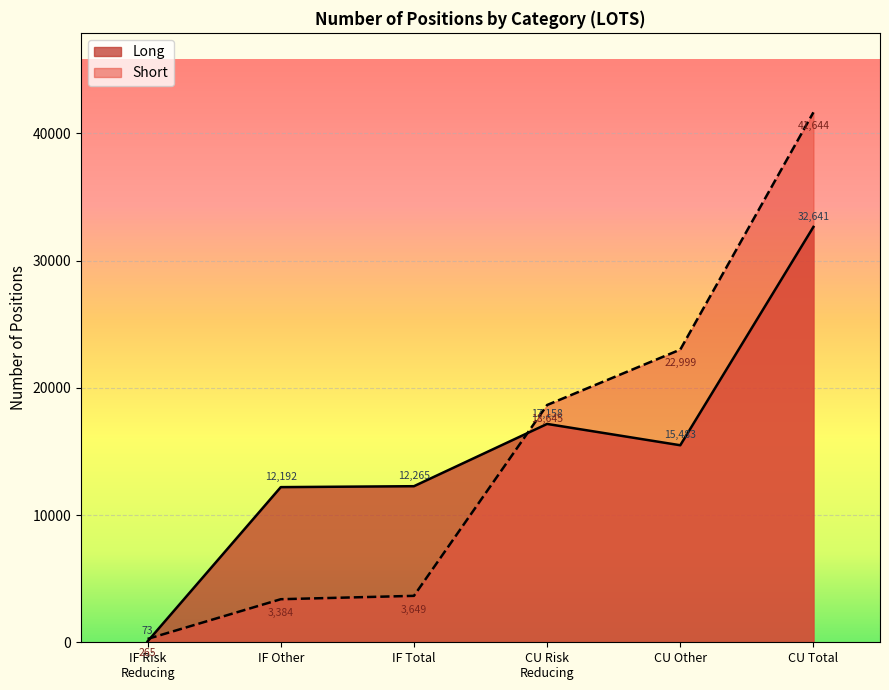

What position from the right is Commercial Undertakings Long?

2